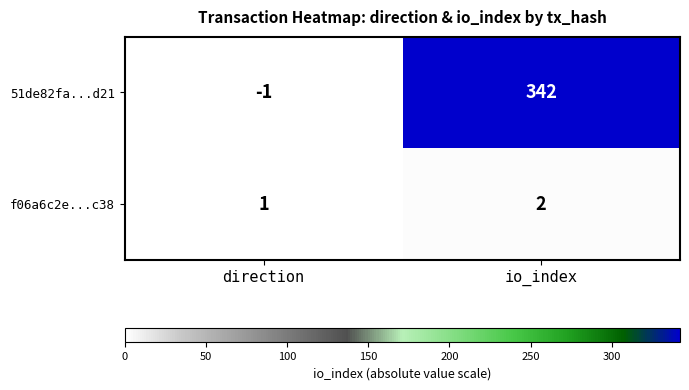

Which series changed the most between direction and io_index?

51de82fa...d21